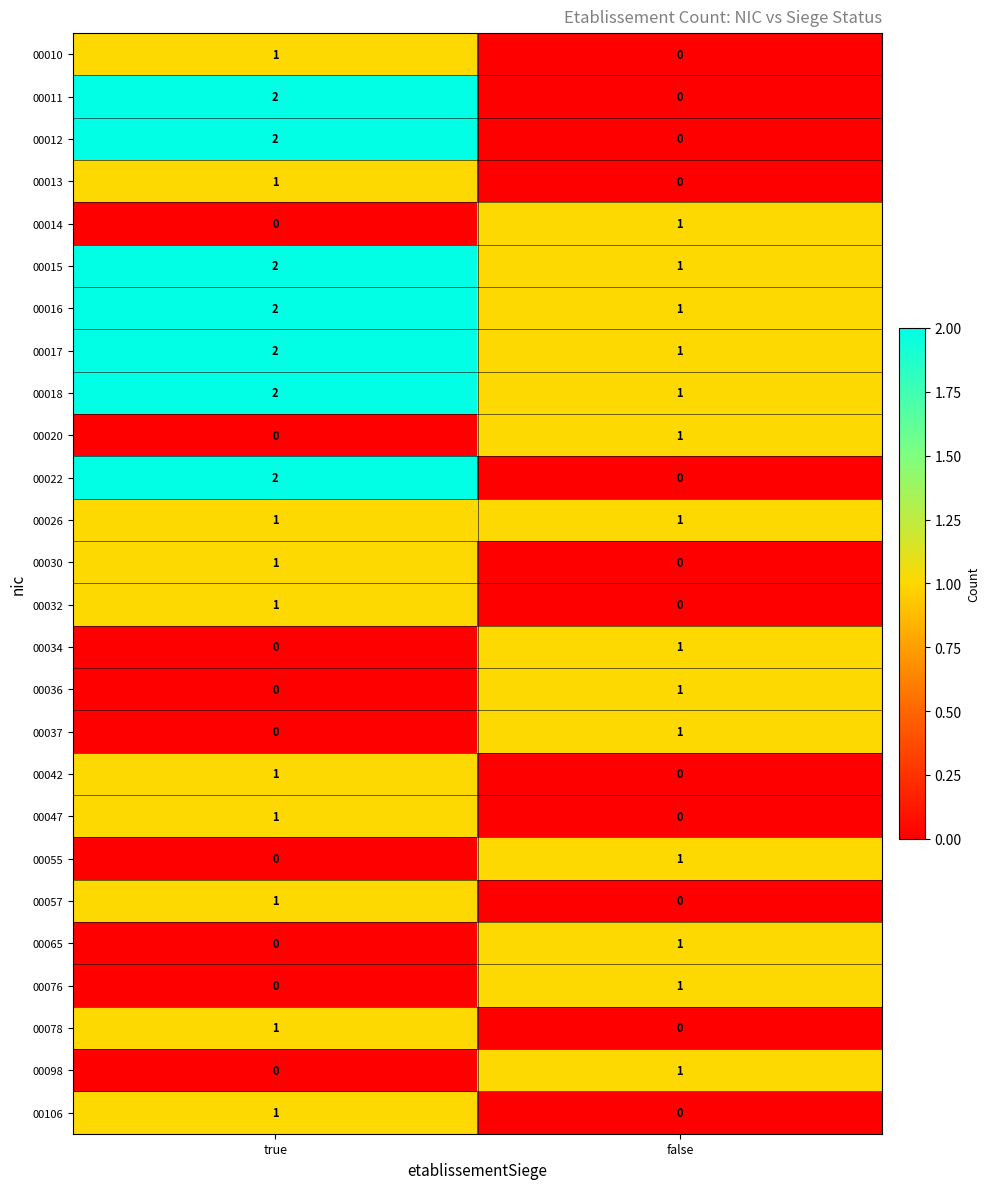

Where is 00017 nearest to the value 1?

false